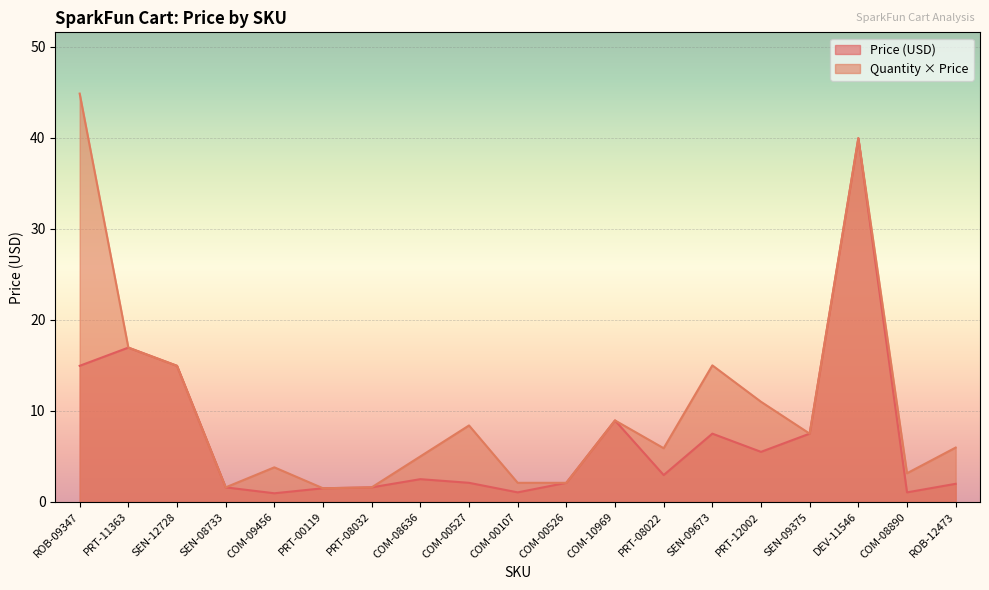

What are all the series names shown in the legend?

Price (USD), Quantity × Price